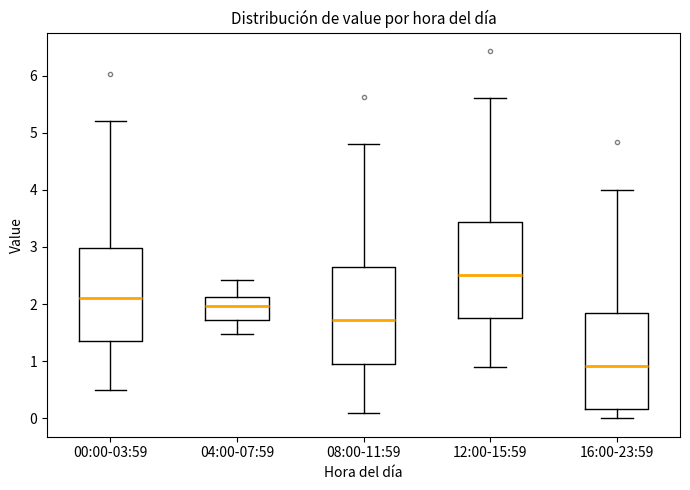

Reading left to right, transcribe this box plot: for each box, give where its median line is, the range the box spans, and where its two whiskers end, as read against the y-axis. The values are not printed on the chart, so give them approximately, as read against the axis.

00:00-03:59: median 2.1, box 1.4 to 3.0, whiskers 0.5 to 5.2
04:00-07:59: median 2.0, box 1.7 to 2.1, whiskers 1.5 to 2.4
08:00-11:59: median 1.7, box 1.0 to 2.7, whiskers 0.1 to 4.8
12:00-15:59: median 2.5, box 1.8 to 3.4, whiskers 0.9 to 5.6
16:00-23:59: median 0.9, box 0.2 to 1.8, whiskers 0.0 to 4.0